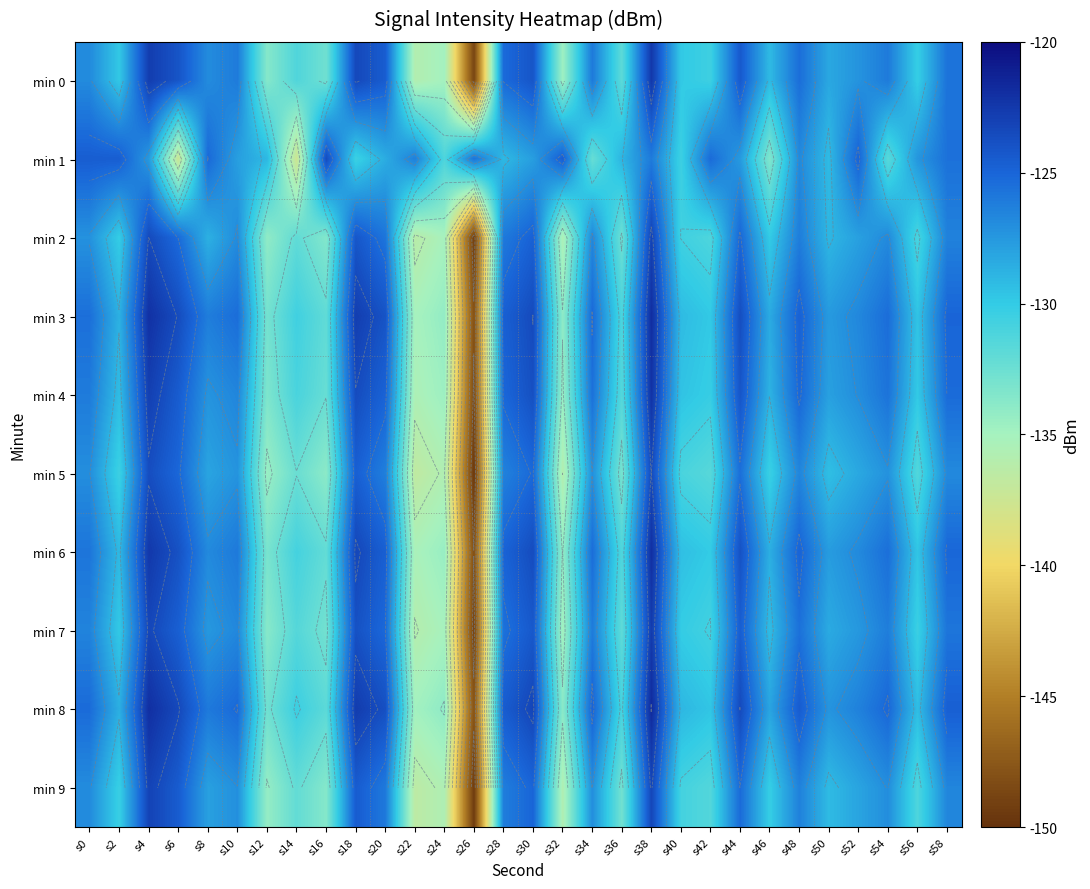

What is the smallest value displayed?

-149.6